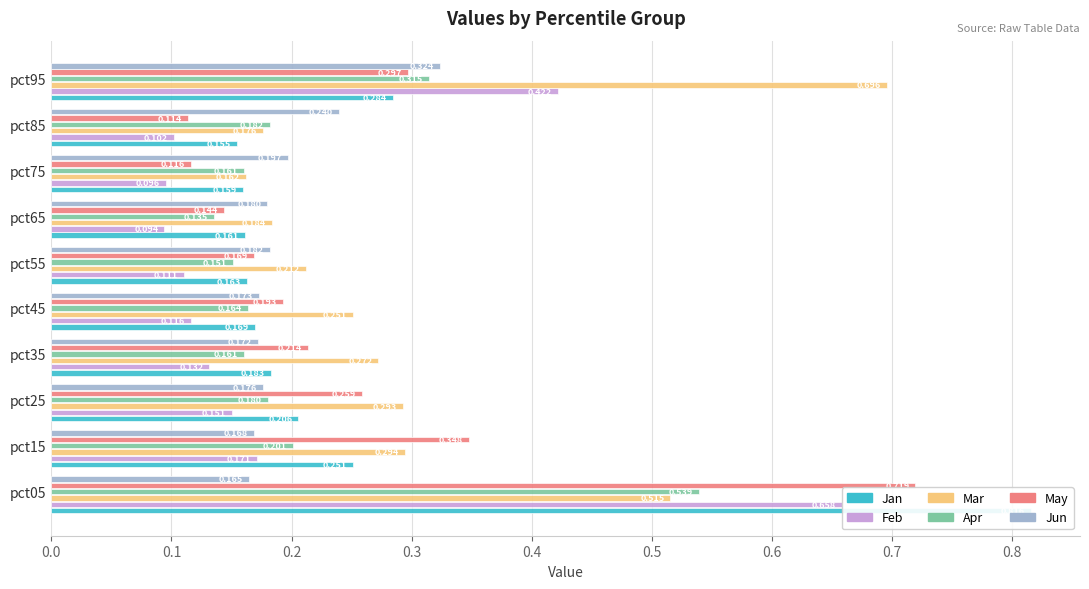

The value of Apr at pct85 is 0.1. True or false?

False